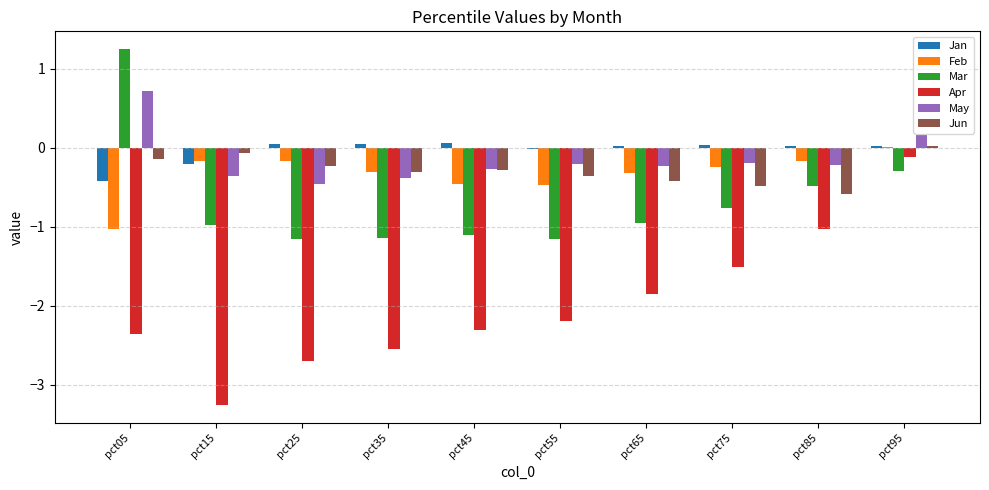

How many groups of bars are there?

10